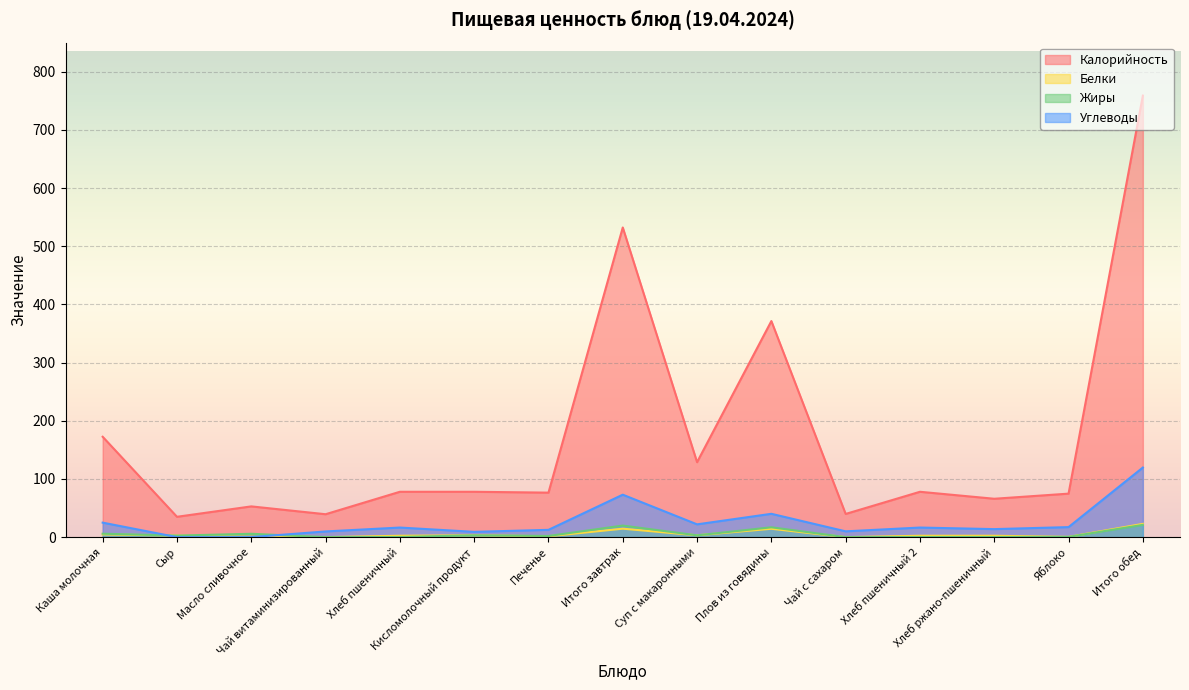

True or false: Белки has a value of 2.4 at Хлеб пшеничный.

True